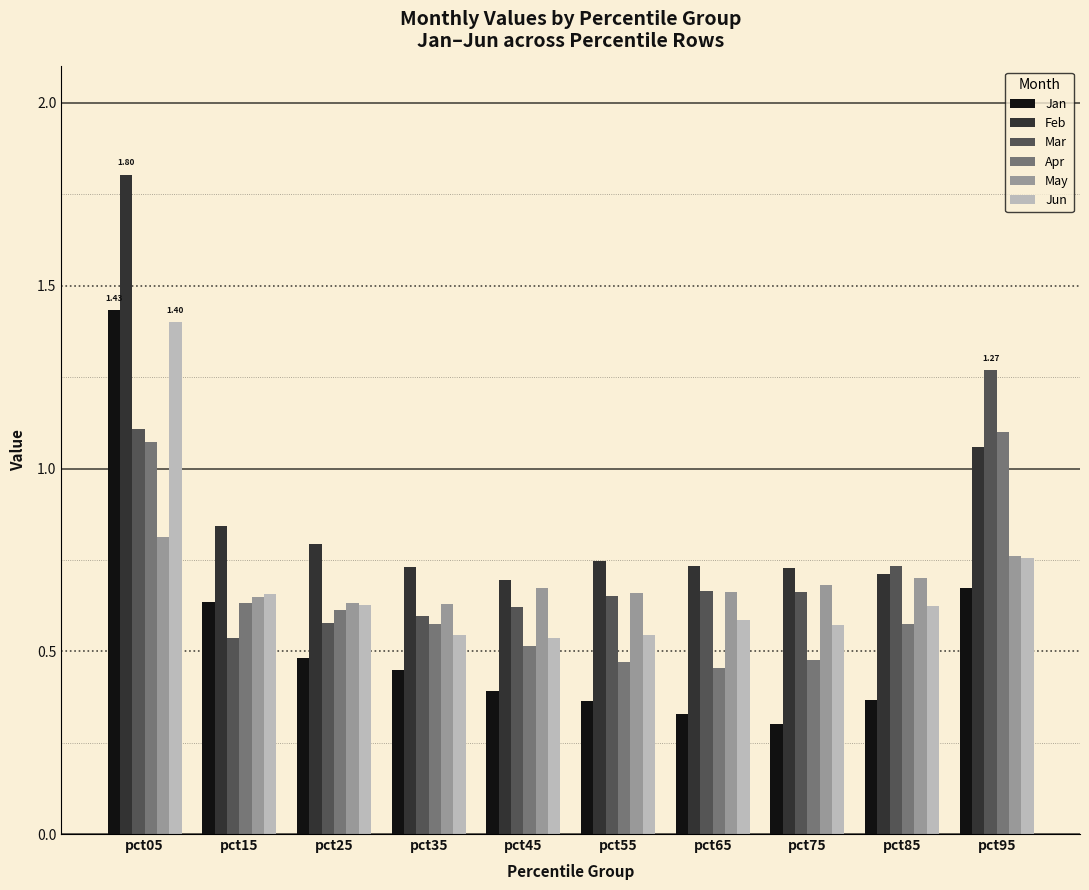

What are all the series names shown in the legend?

Jan, Feb, Mar, Apr, May, Jun